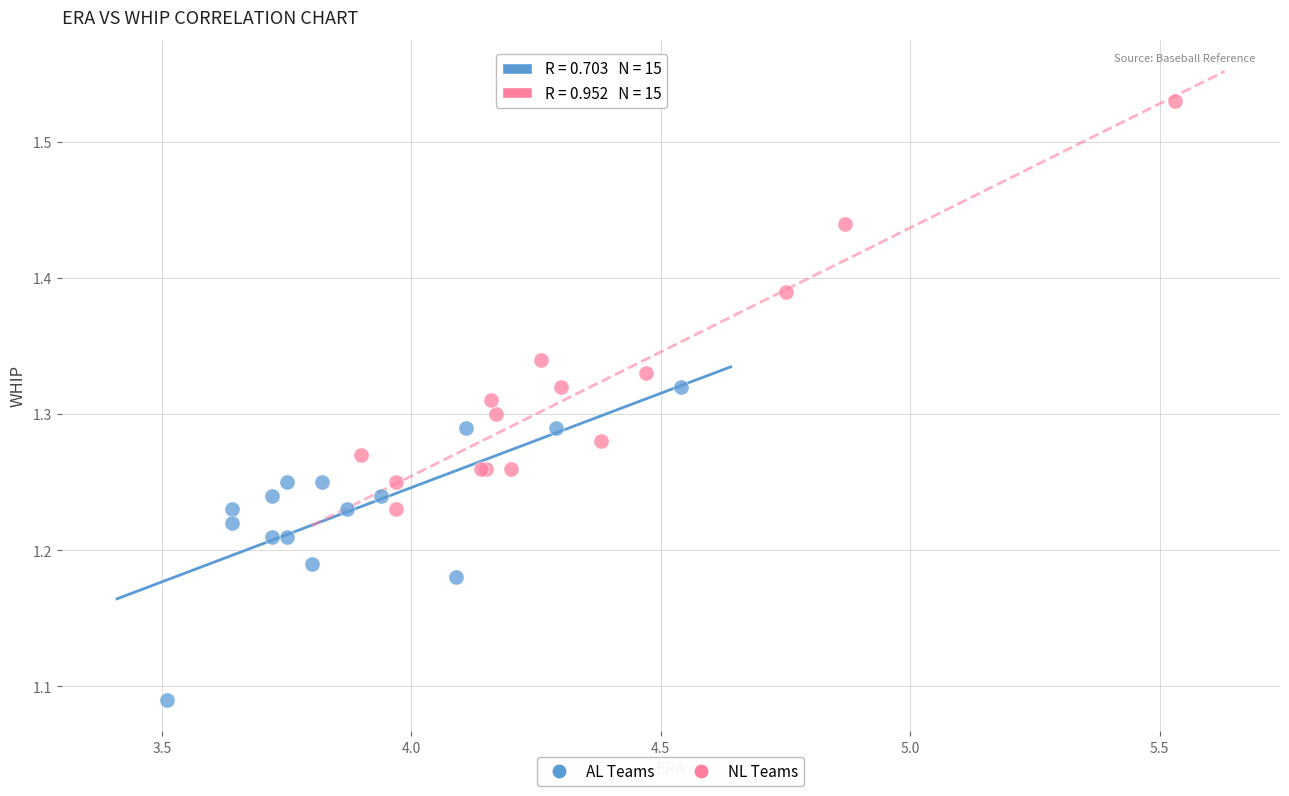

Which series contains the lowest Y value?

AL Teams